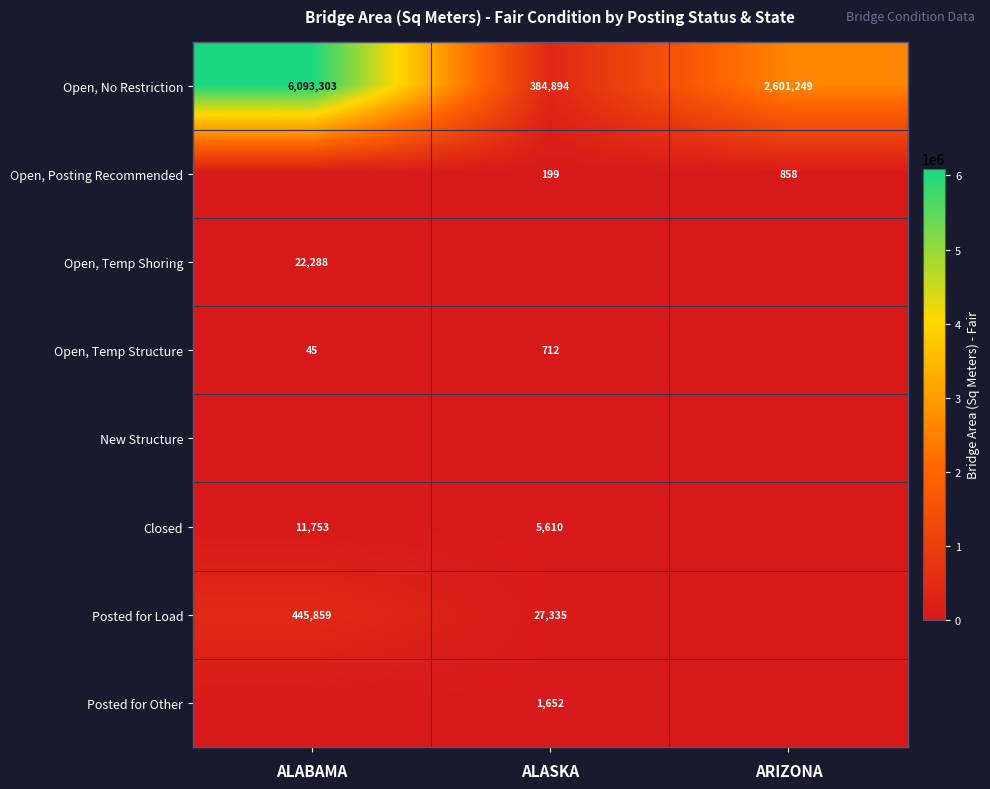

The value of Posted for Other at ALASKA is 442.8. True or false?

False